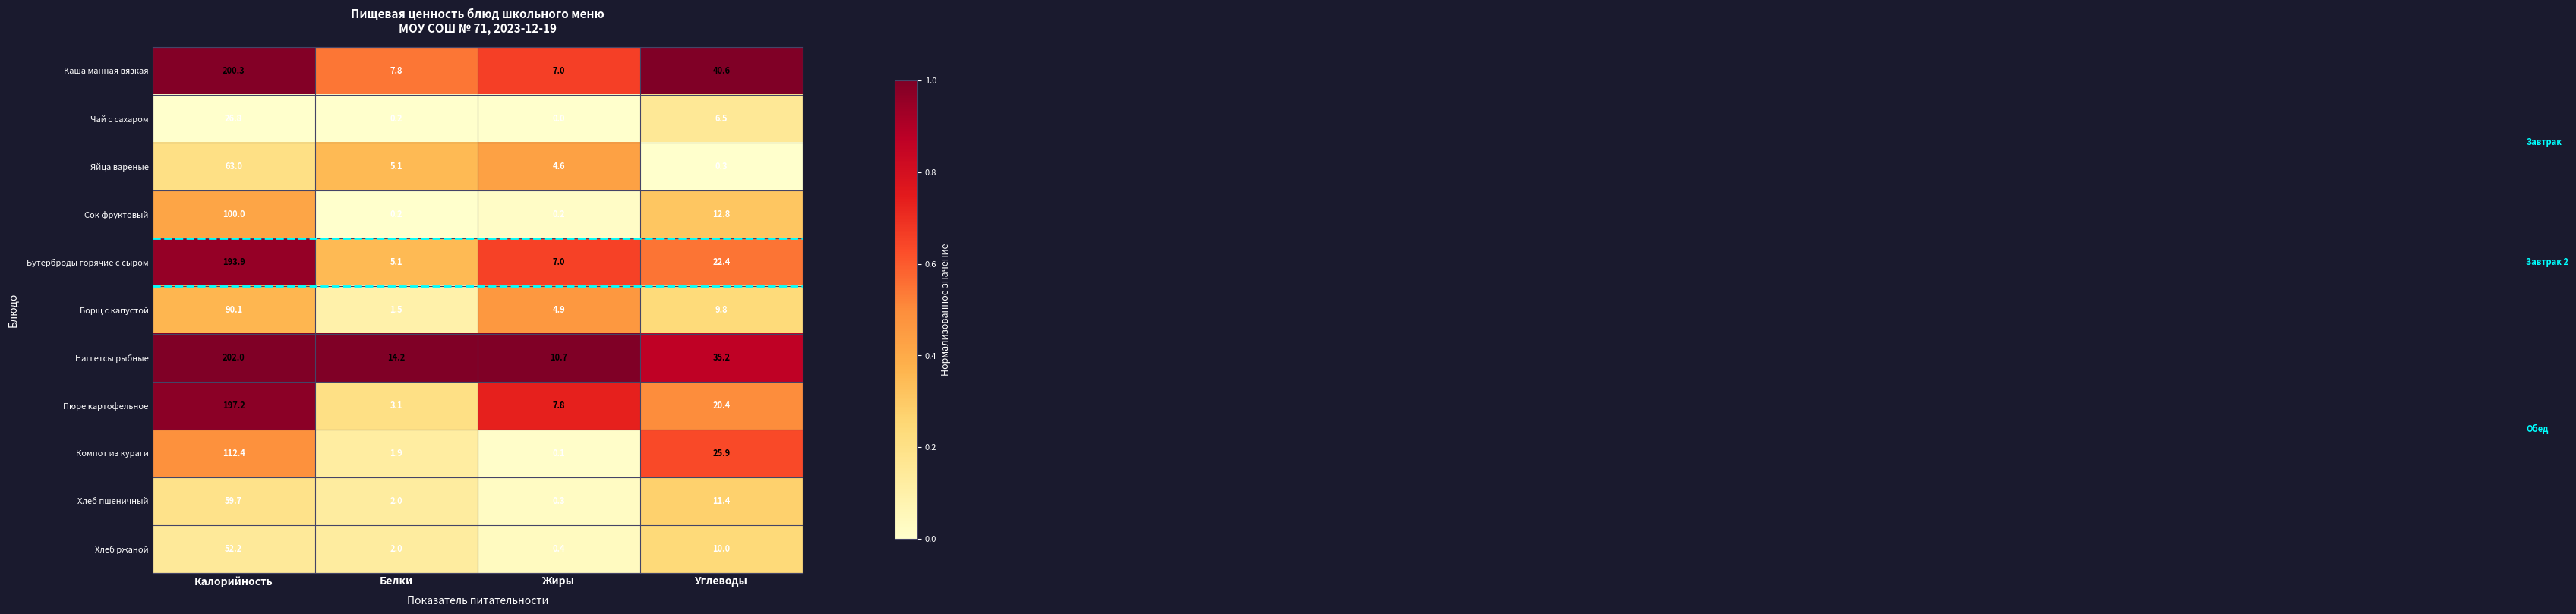

Is the value of Яйца вареные at Углеводы greater than the value of Пюре картофельное at Углеводы?

No